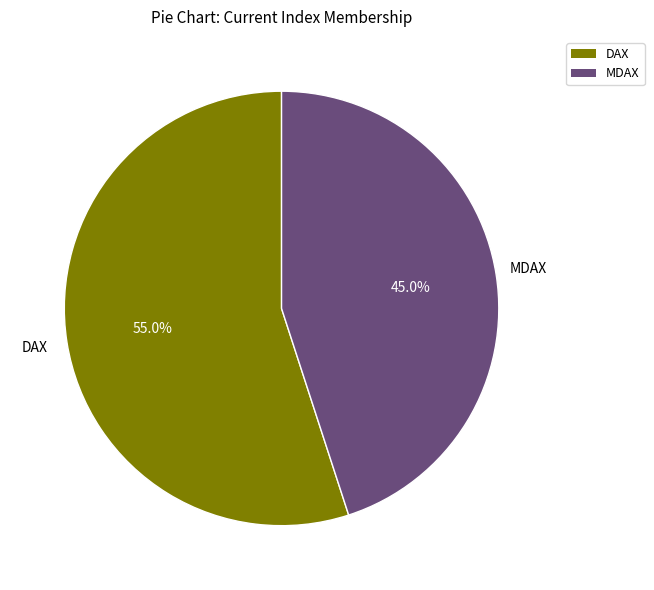

To the nearest percent, what is the average slice percentage?

50%